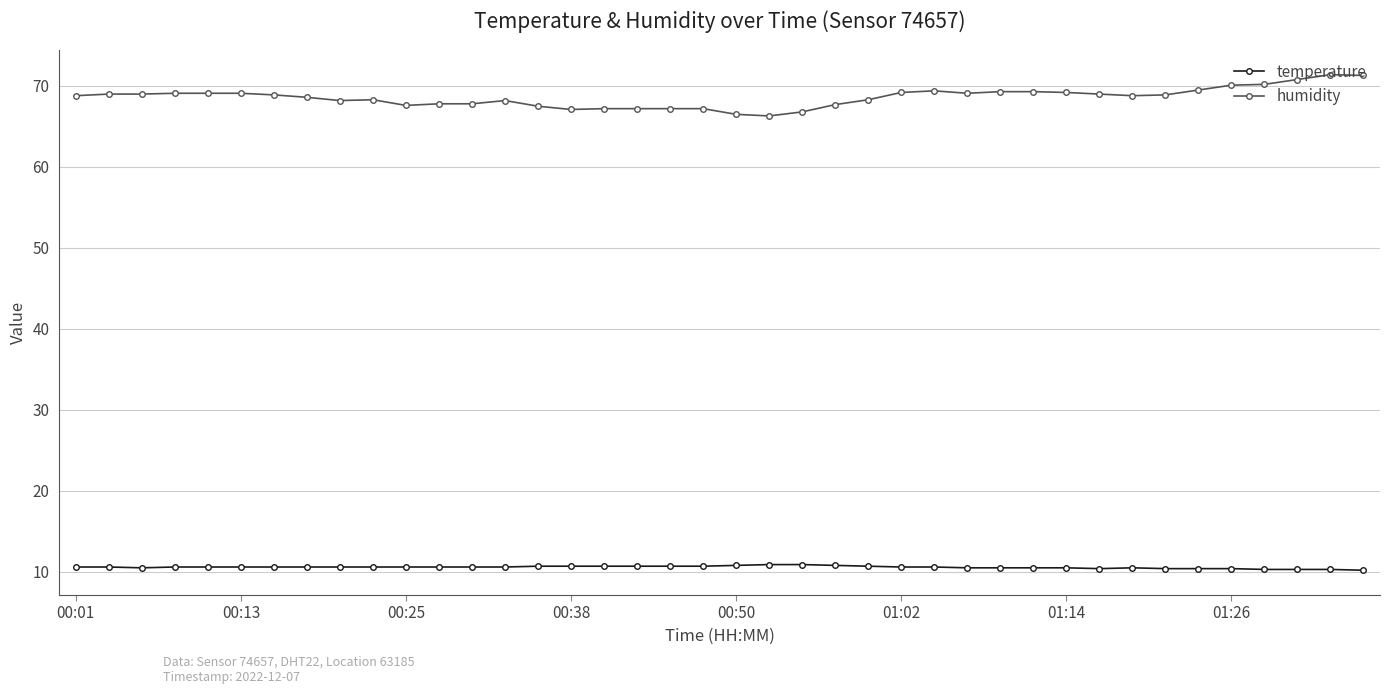

At how many categories does at least one series exceed 12?

40